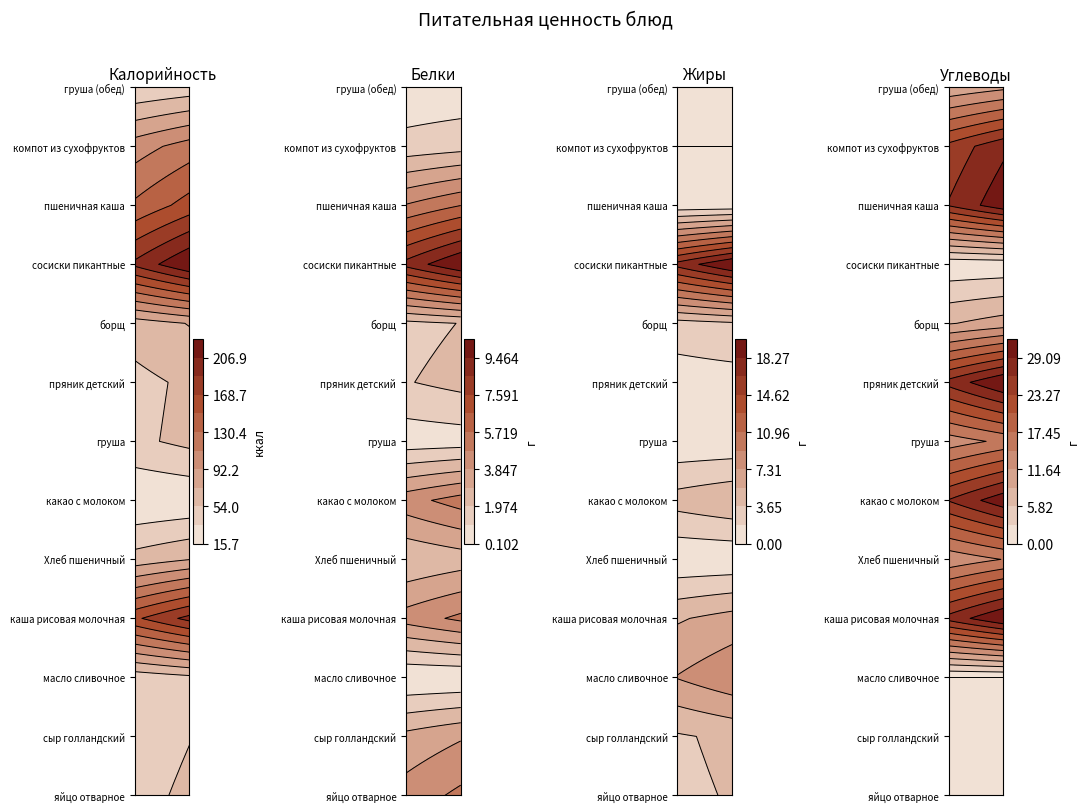

True or false: каша рисовая молочная has a value of 6.2 at 2.

True